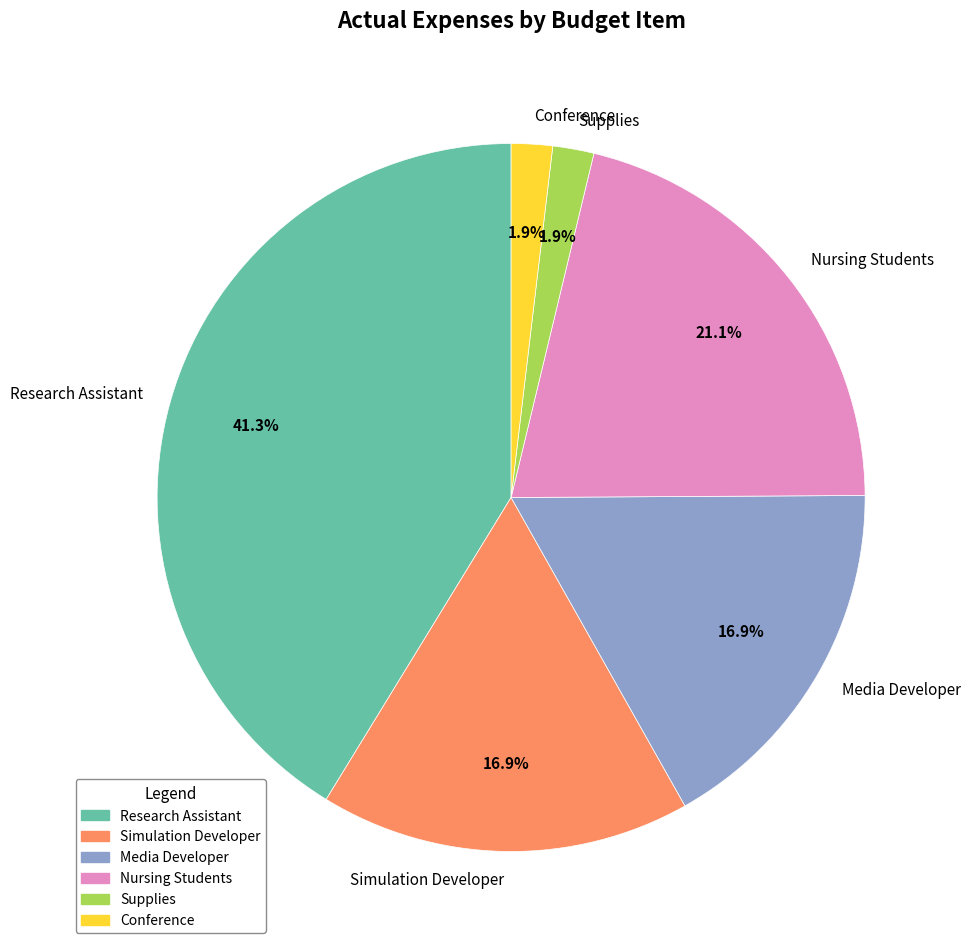

To the nearest percent, what portion does Media Developer represent?

17%